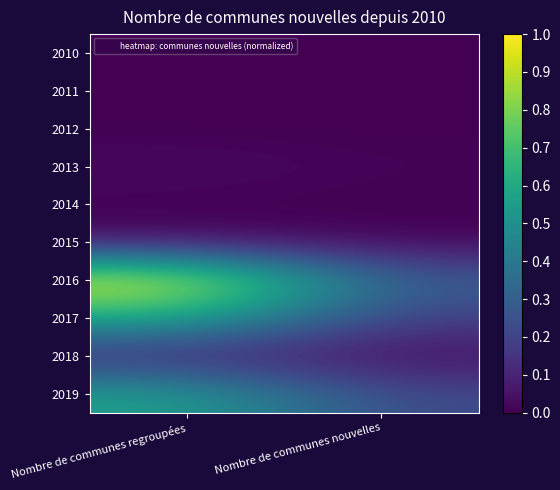

Rank the series at Nombre de communes regroupées from highest to lowest value.

2016, 2017, 2019, 2018, 2015, 2013, 2012, 2014, 2010, 2011